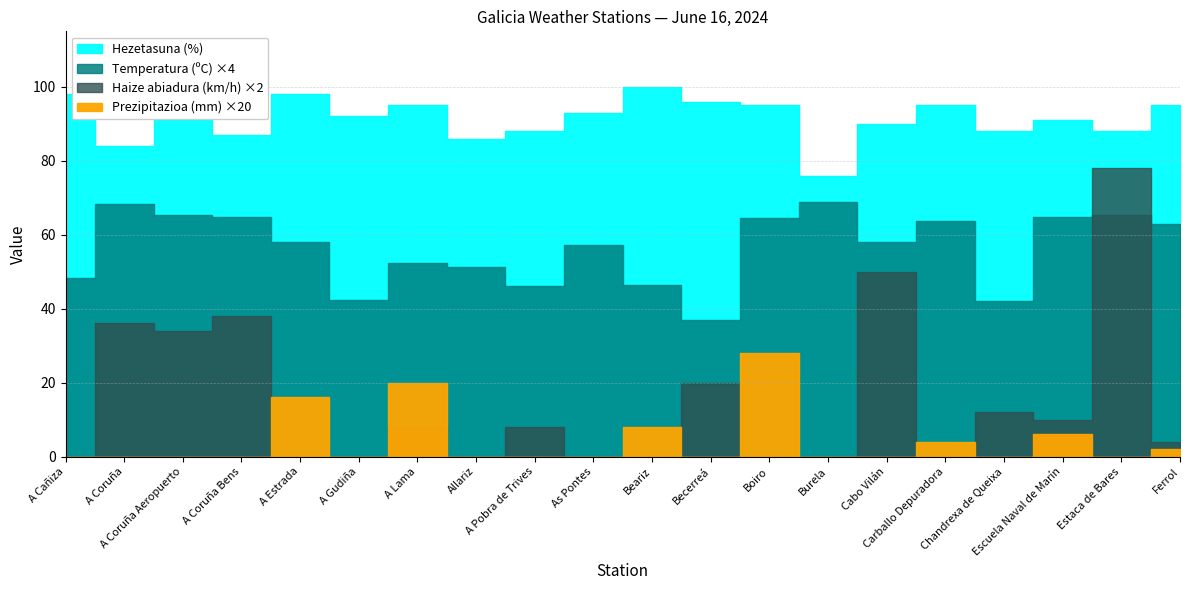

What is the label of the 15th point from the left?

Cabo Vilán